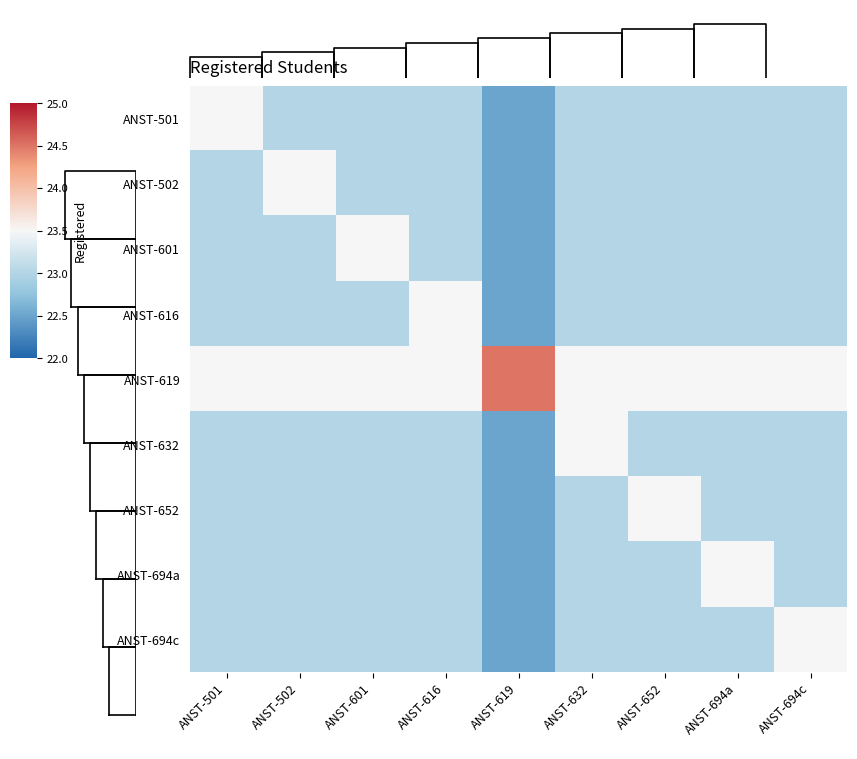

Between ANST-694c and ANST-632, which is larger?

ANST-694c